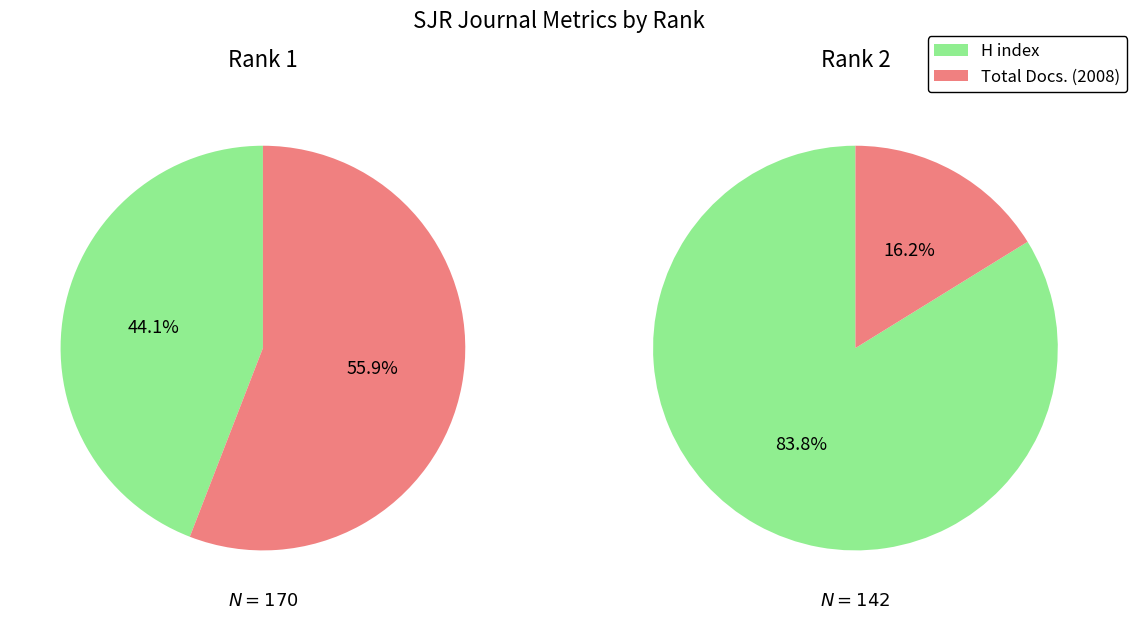

How many segments does this pie chart have?

2